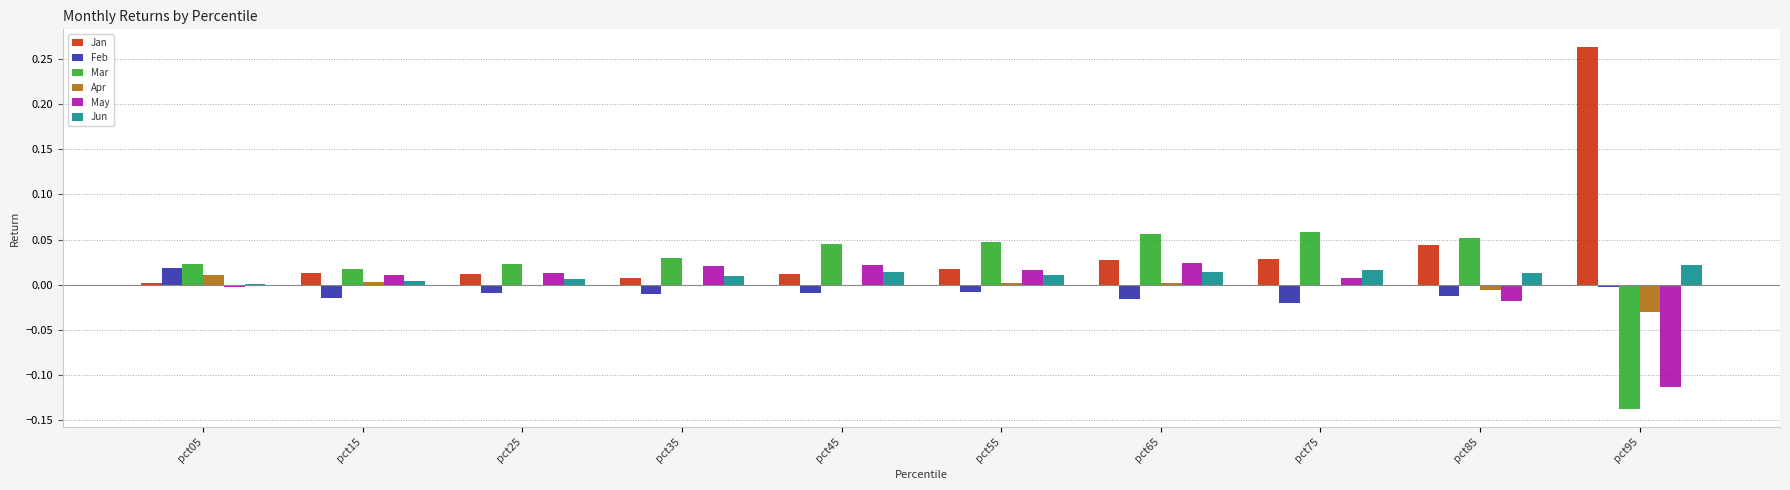

The Jun series shows 0.0 at pct15. True or false?

True